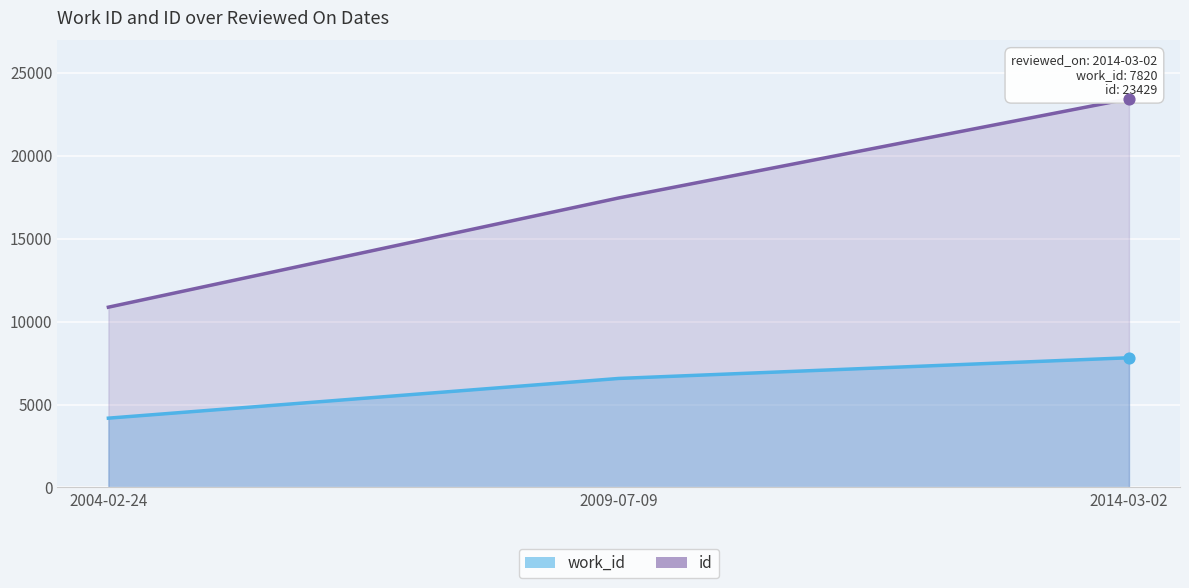

What is the total value across all series at 2009-07-09?

24023